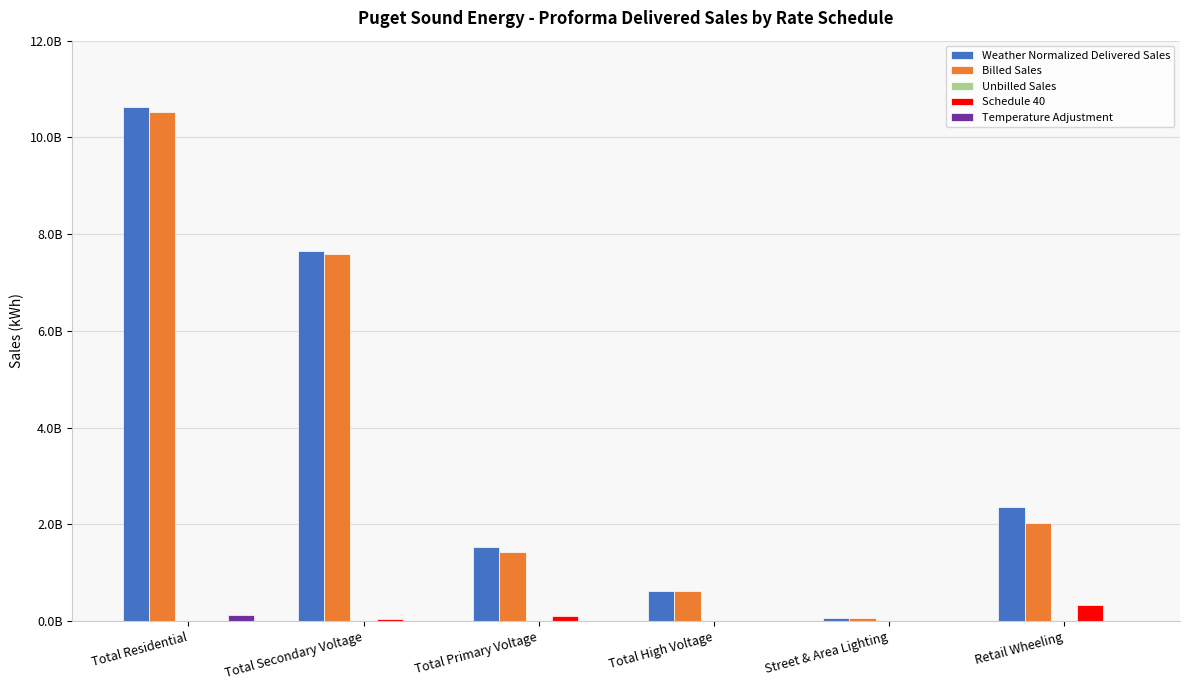

Reading left to right, what are all the values shown in this chart?

Weather Normalized Delivered Sales: Total Residential=10625472918.7	Total Secondary Voltage=7645161565.1	Total Primary Voltage=1534922725.6	Total High Voltage=620610813.4	Street & Area Lighting=69969105.3	Retail Wheeling=2364947542.2
Billed Sales: Total Residential=10521686476.0	Total Secondary Voltage=7585048629.5	Total Primary Voltage=1422444688.0	Total High Voltage=617671622.0	Street & Area Lighting=70204592.2	Retail Wheeling=2027109354.0
Unbilled Sales: Total Residential=-24297055.4	Total Secondary Voltage=2817950.4	Total Primary Voltage=-719103.9	Total High Voltage=2939191.4	Street & Area Lighting=-235486.9	Retail Wheeling=1617652.2
Schedule 40: Total Residential=0.0	Total Secondary Voltage=51757523.0	Total Primary Voltage=110833086.0	Total High Voltage=0.0	Street & Area Lighting=0.0	Retail Wheeling=336220536.0
Temperature Adjustment: Total Residential=128083498.1	Total Secondary Voltage=5537462.2	Total Primary Voltage=2364055.4	Total High Voltage=0.0	Street & Area Lighting=0.0	Retail Wheeling=0.0